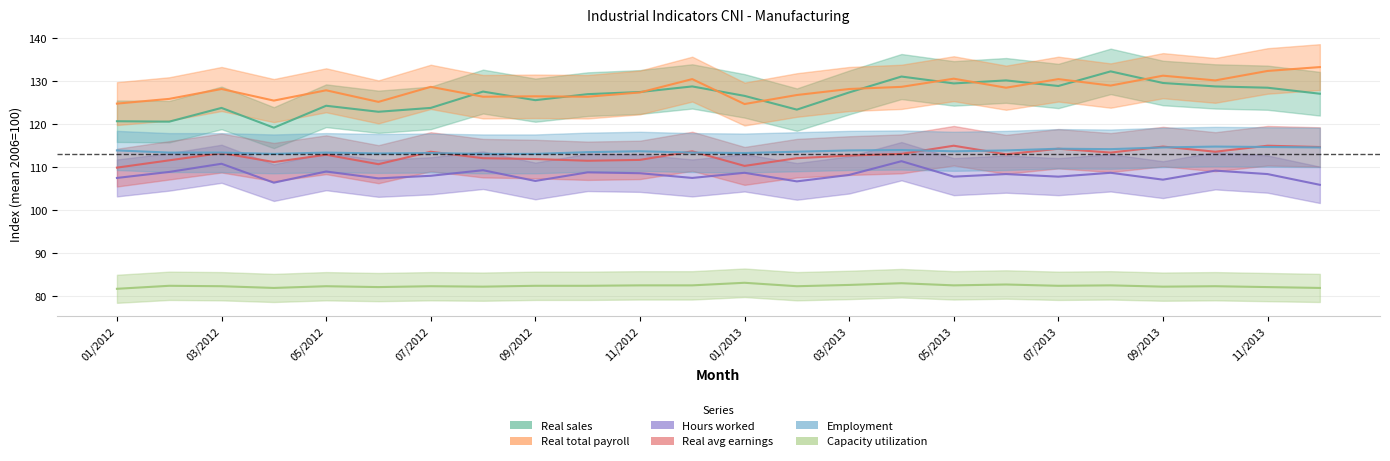

What position from the right is 03/2013?

10